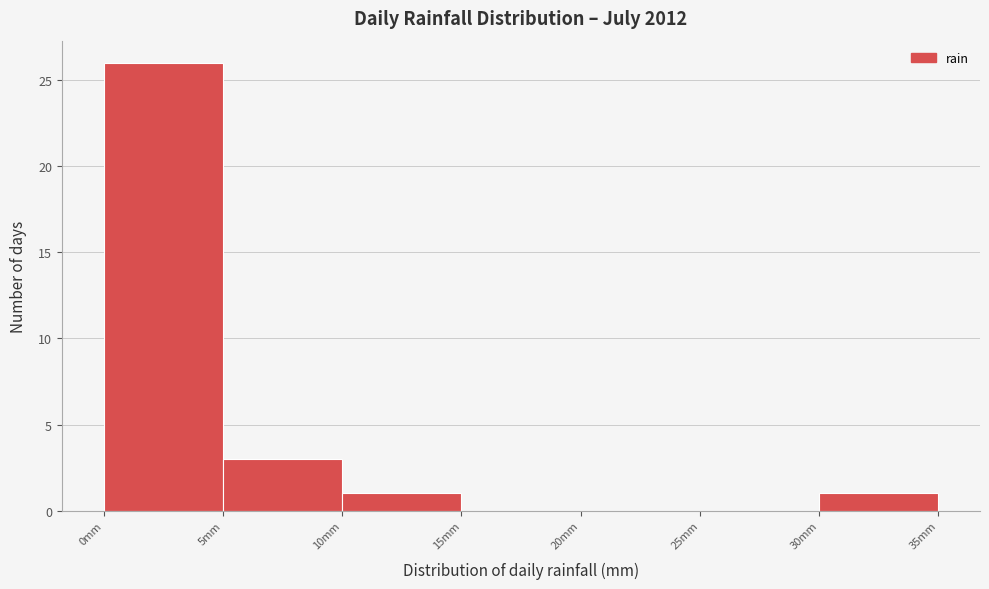

Reading left to right, transcribe this chart: for each bar, give the range it covers on the x-axis and its height. The values are not printed on the chart, so give them approximately, as read against the axis.

0 to 5: 26
5 to 10: 3
10 to 15: 1
15 to 20: 0
20 to 25: 0
25 to 30: 0
30 to 35: 1